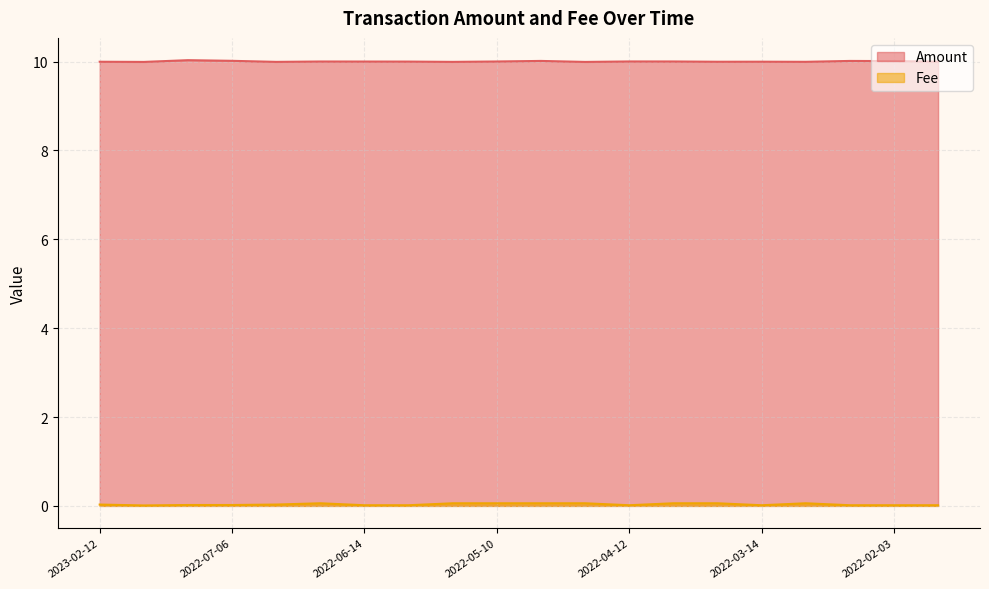

The Amount series shows 10.0 at 2022-05-10. True or false?

True